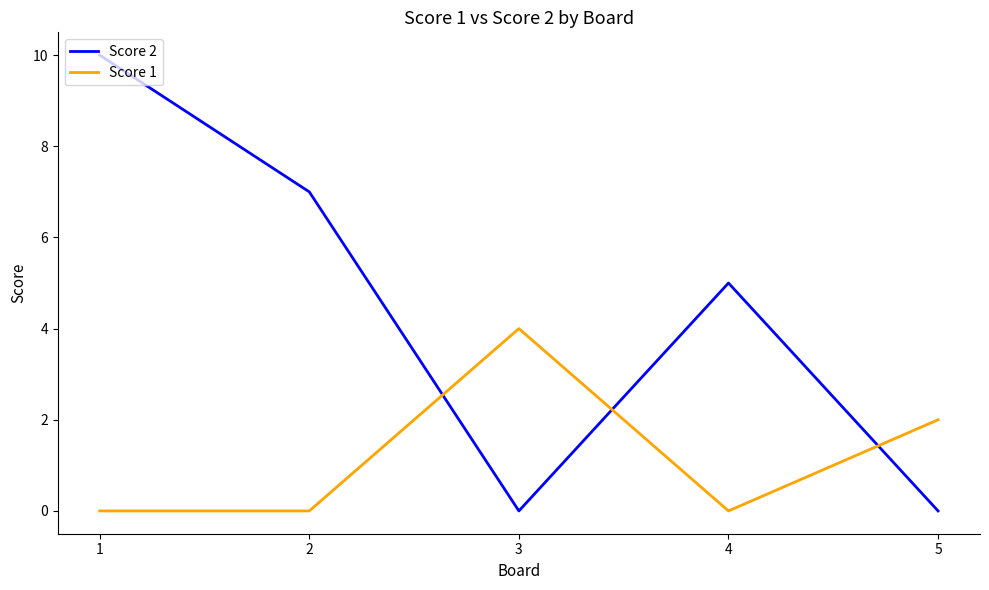

True or false: Score 1 and Score 2 cross at least once.

True